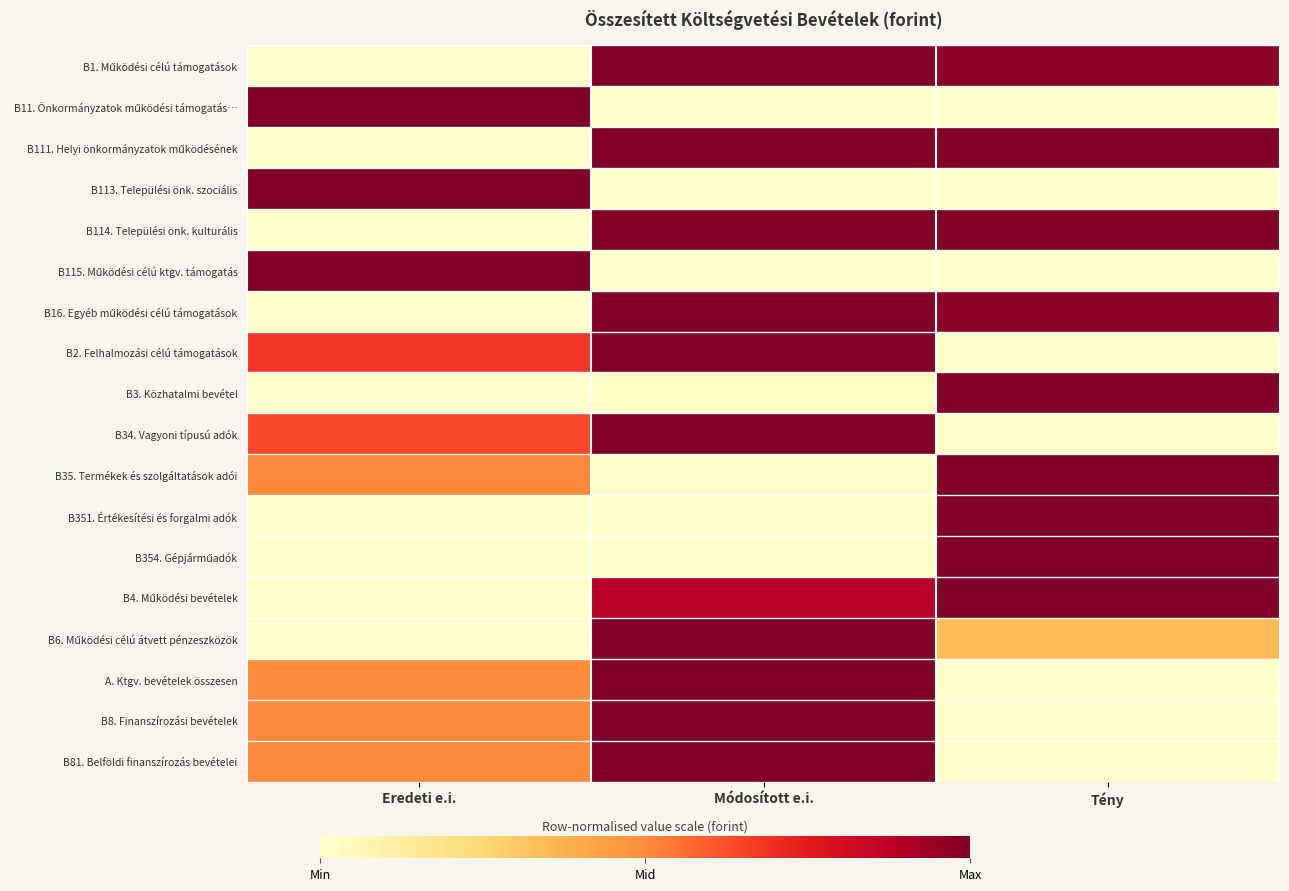

How many series are shown in this chart?

18